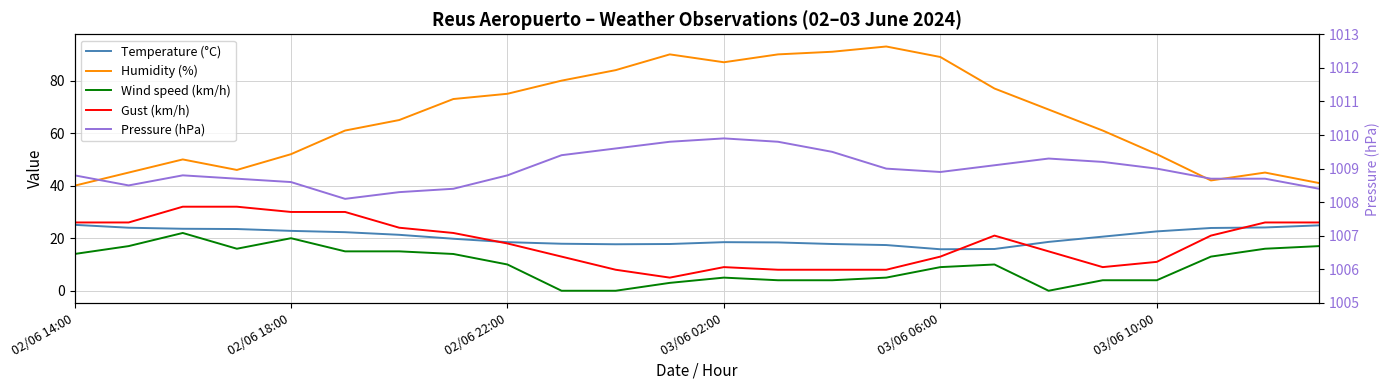

What is the value of the Temperature (°C) point at the 4th from the left?

23.5